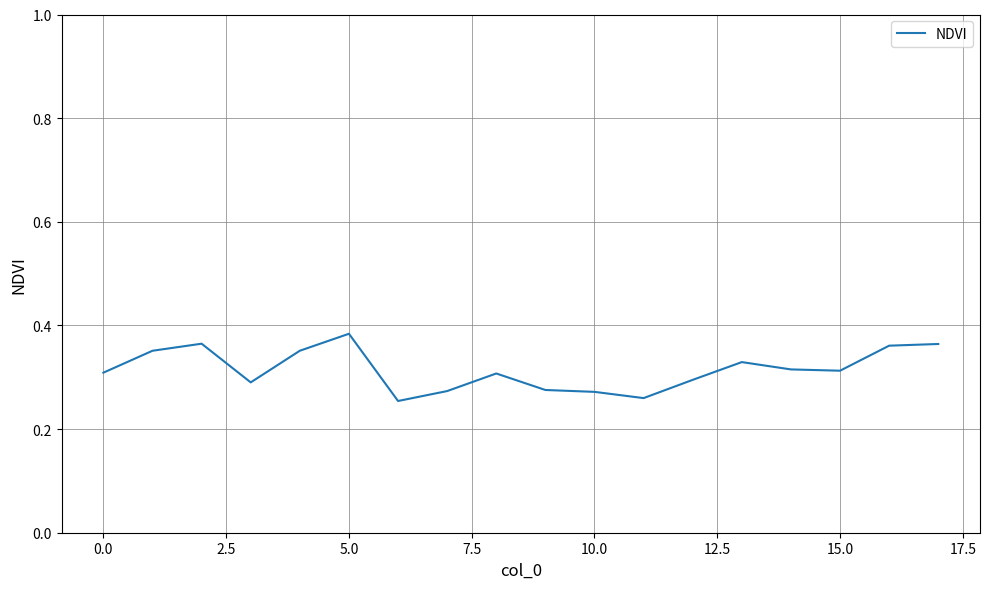

How many points are lower than both their immediate neighbors (excluding endpoints)?

4